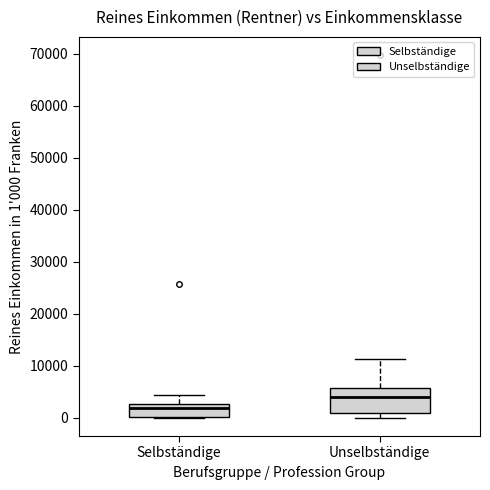

Reading left to right, transcribe this box plot: for each box, give where its median line is, the range the box spans, and where its two whiskers end, as read against the y-axis. The values are not printed on the chart, so give them approximately, as read against the axis.

Selbständige: median 2000, box 0 to 3000, whiskers 0 to 4000
Unselbständige: median 4000, box 1000 to 6000, whiskers 0 to 11000